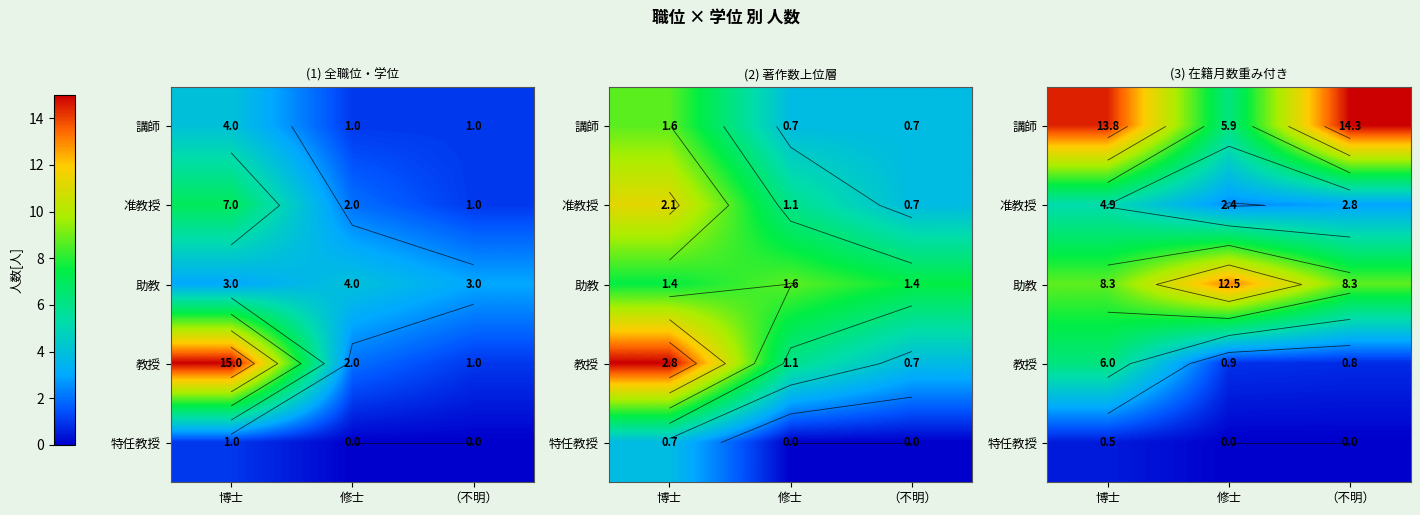

Rank the categories by 助教 value from lowest to highest.

博士, （不明）, 修士